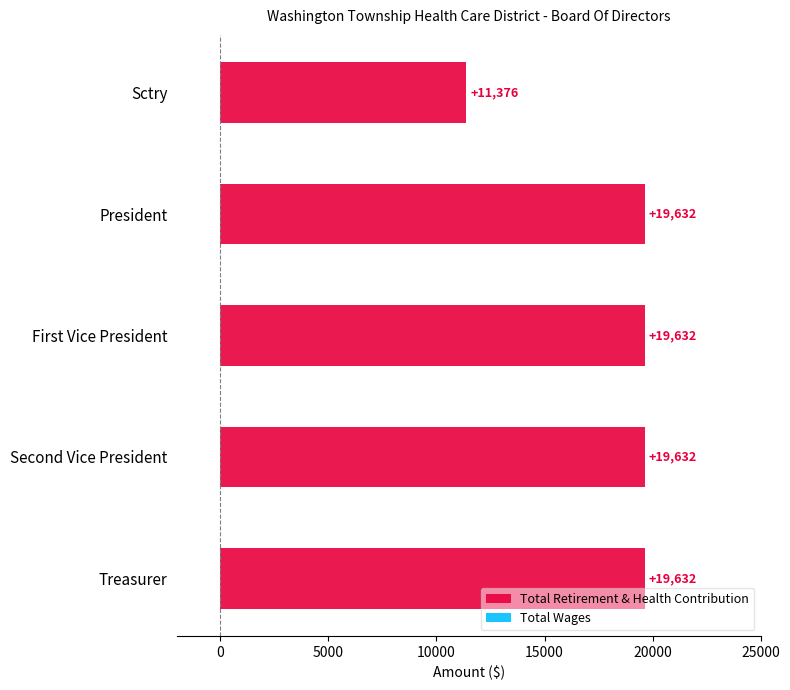

Is it true that the value at Treasurer is 10738?

False